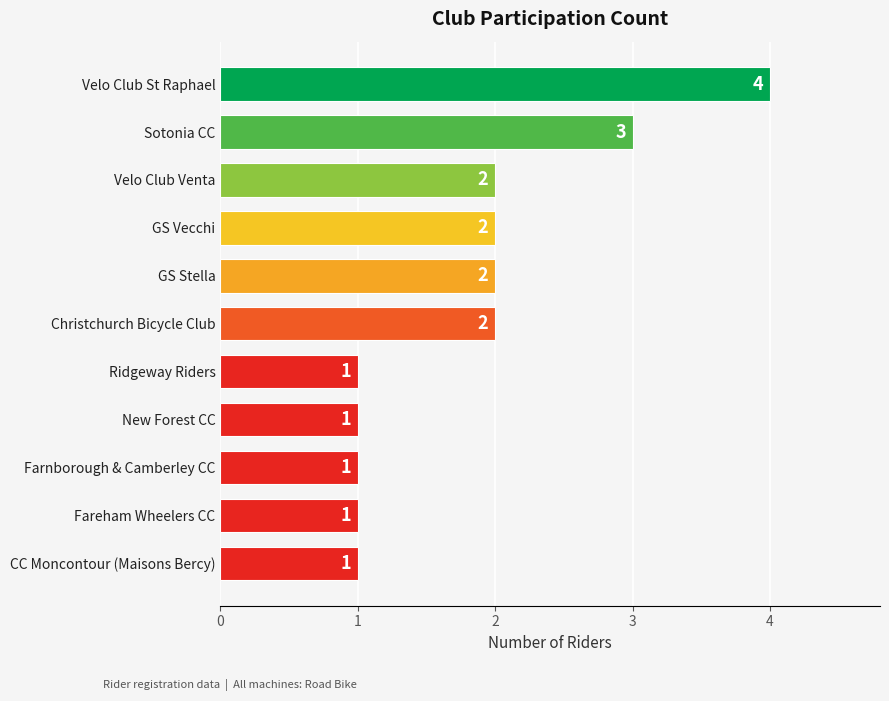

How many data points are less than 2?

5